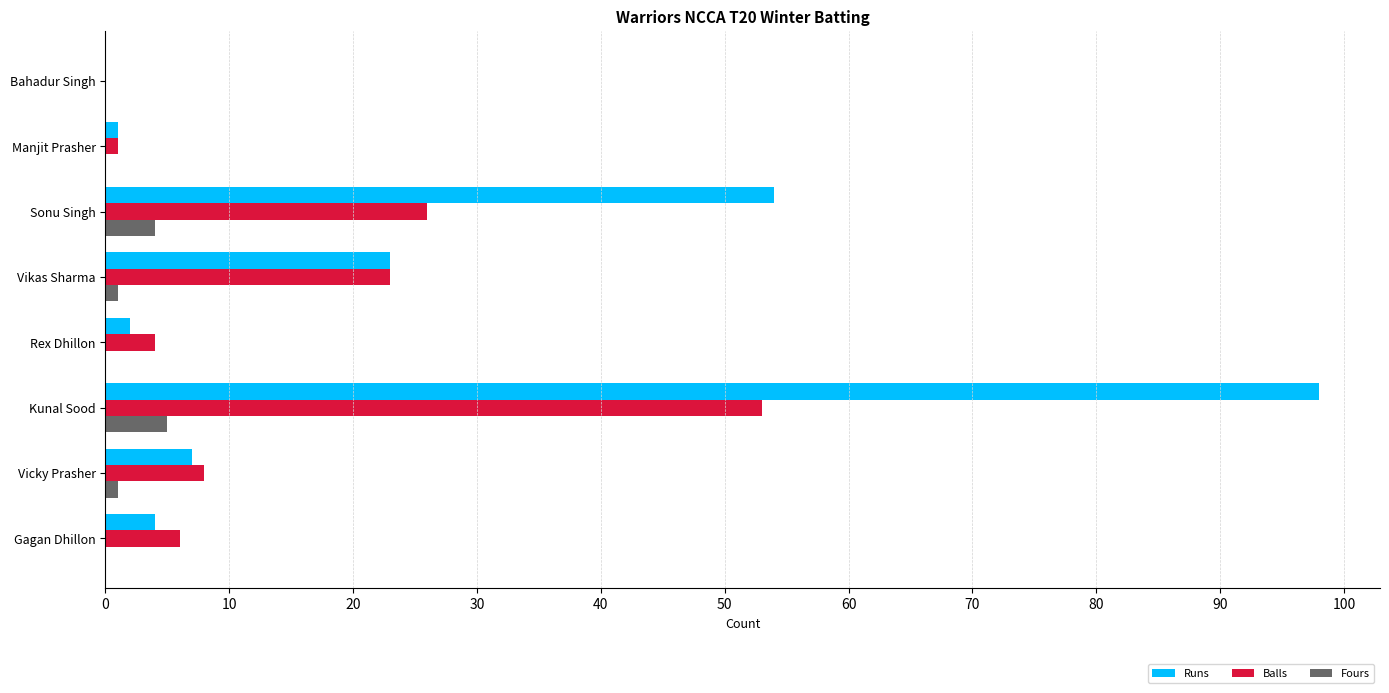

Which label corresponds to the largest value in the chart?

Kunal Sood